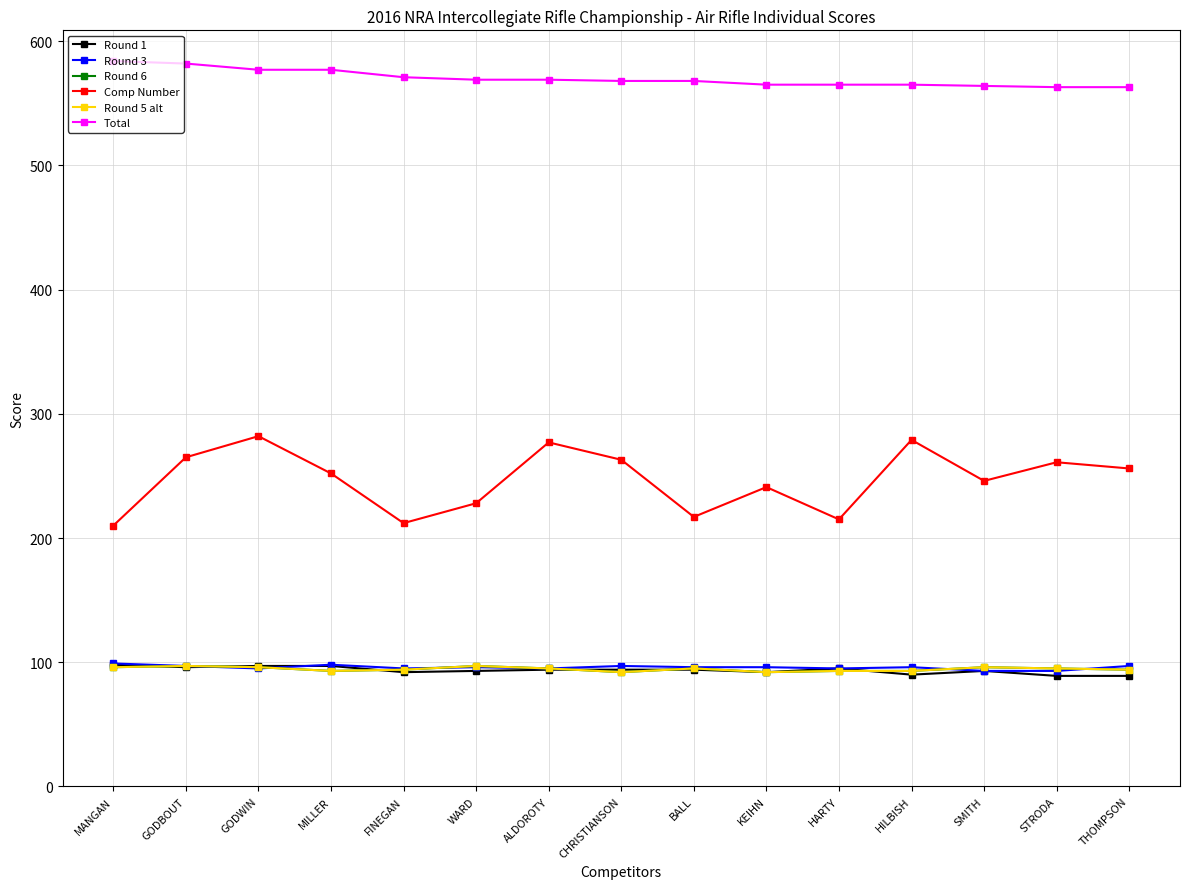

True or false: Comp Number and Round 5 alt intersect in this chart.

False